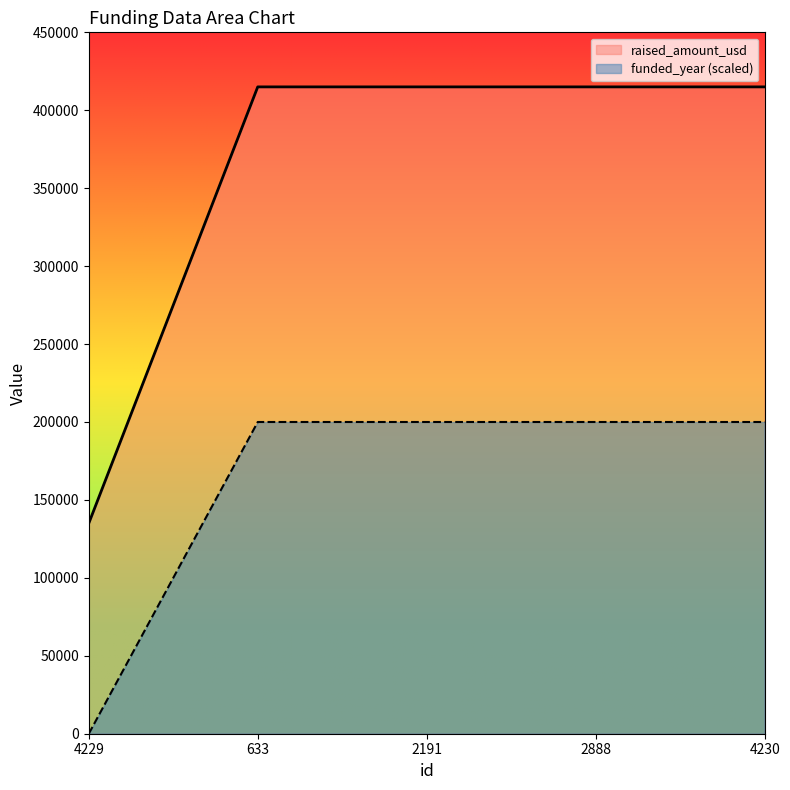

List the labels in order of funded_year value, largest first.

633, 2191, 2888, 4230, 4229